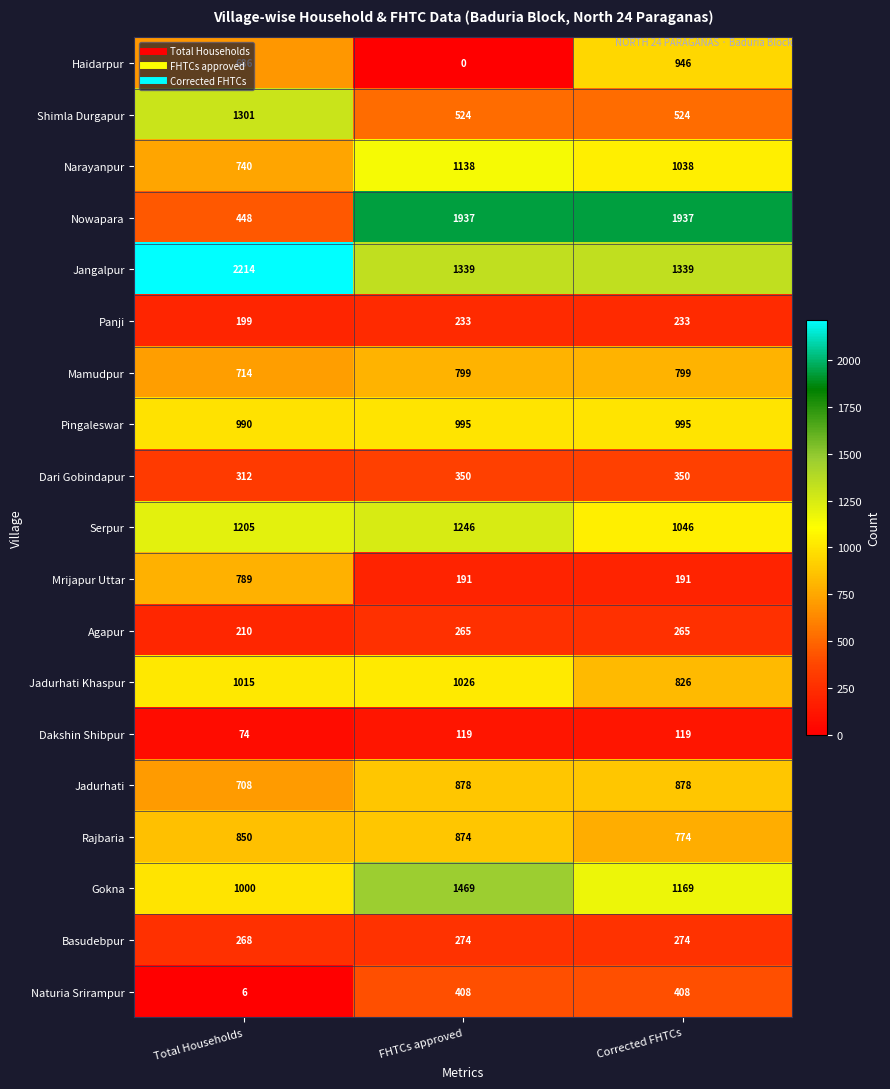

Which series has the widest spread of values?

Nowapara